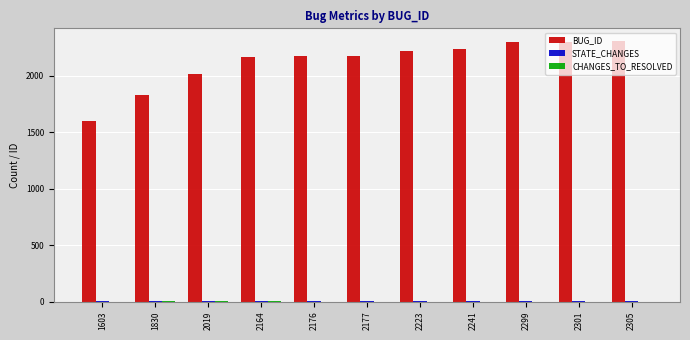

Which series changed the most between 1830 and 2301?

BUG_ID